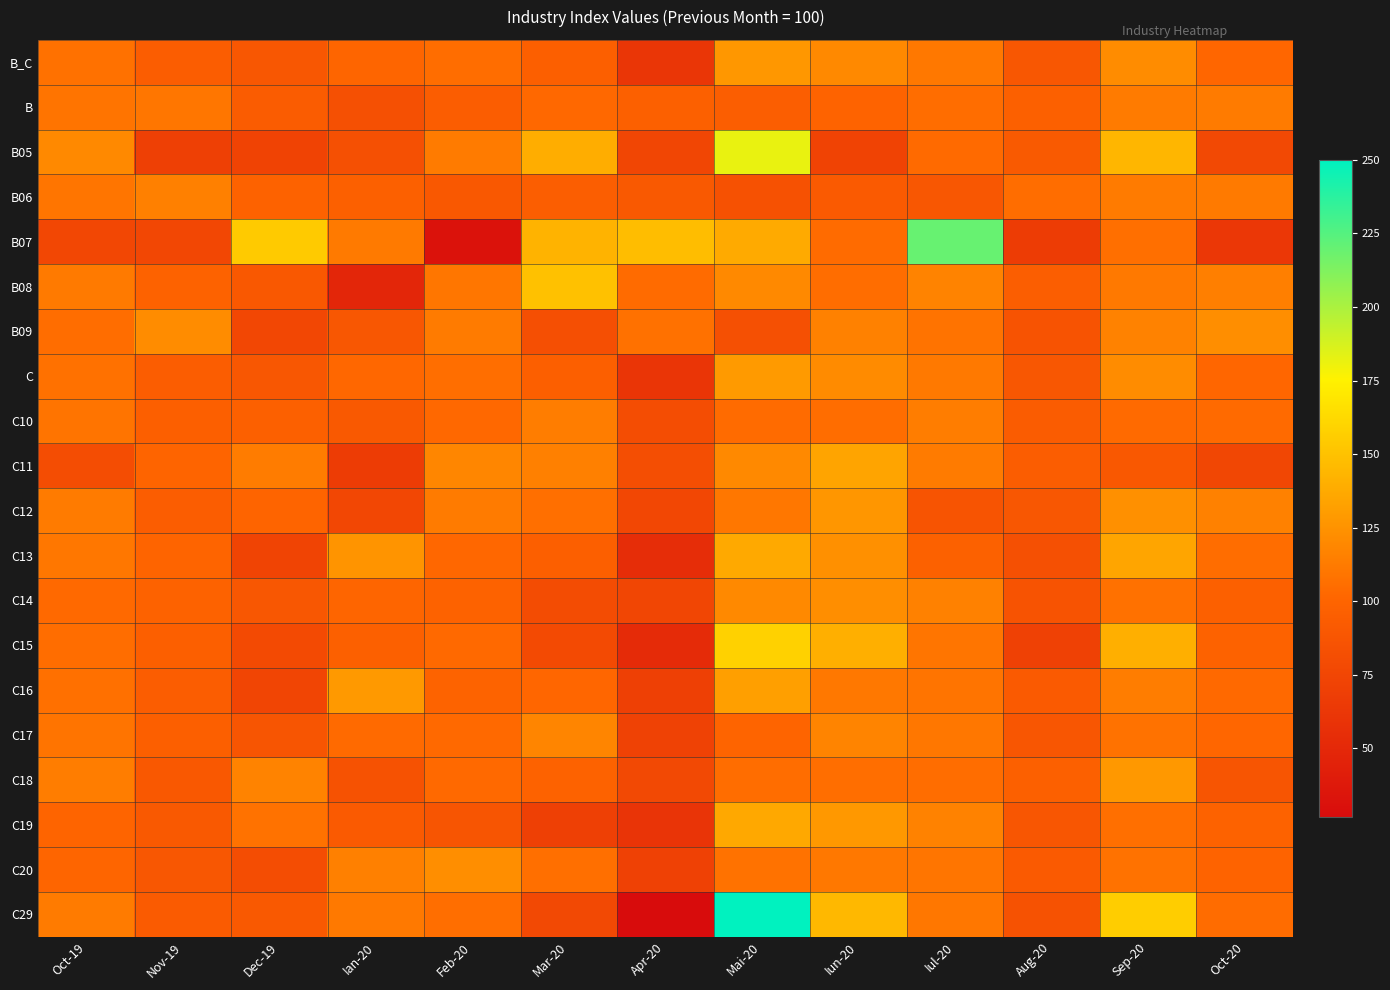

What is the smallest value displayed?

26.7